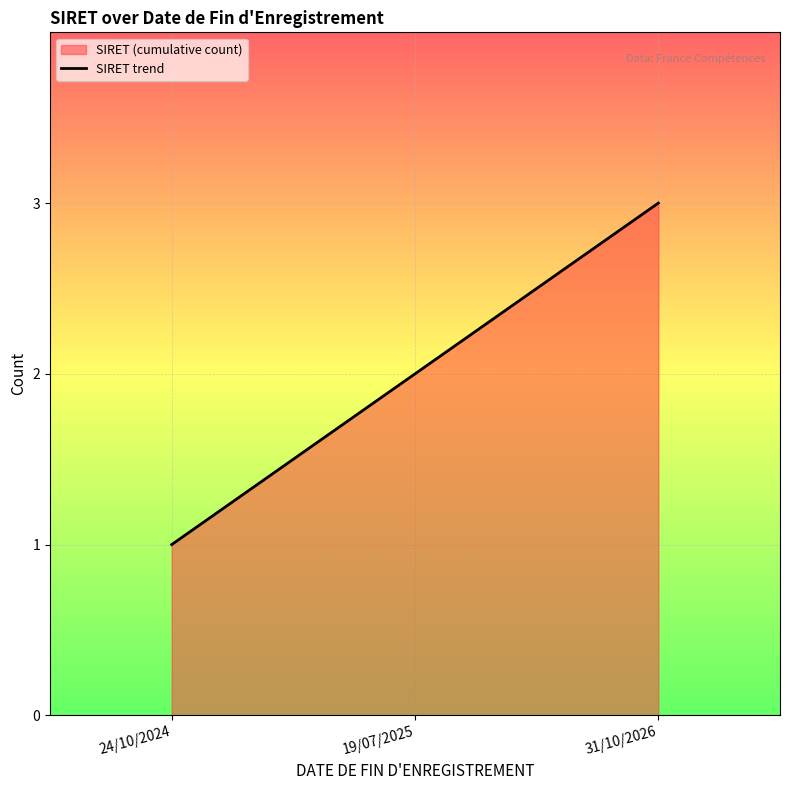

What value does the data have at 31/10/2026?

3